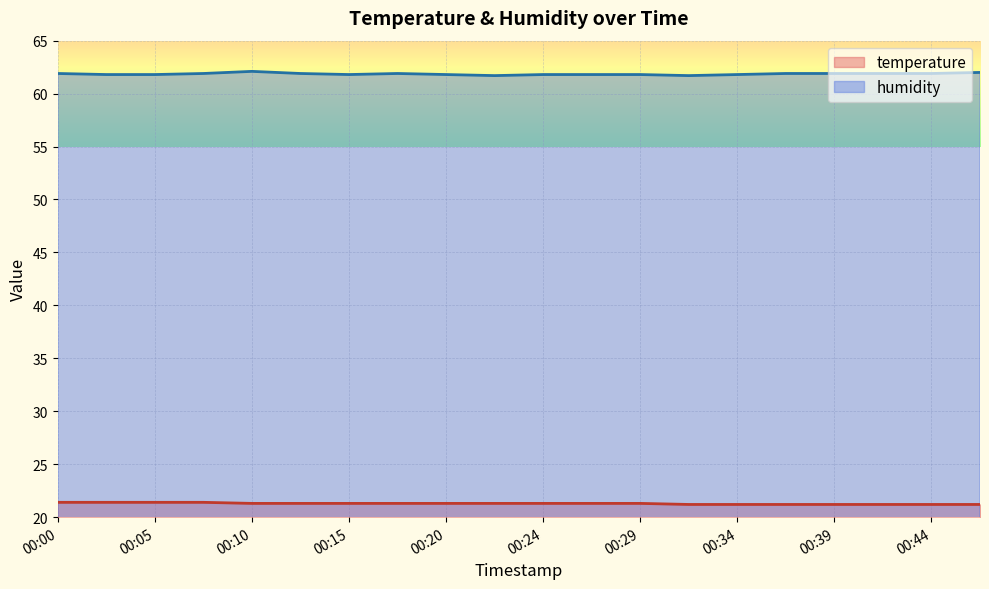

Which series has the largest total across all categories?

humidity